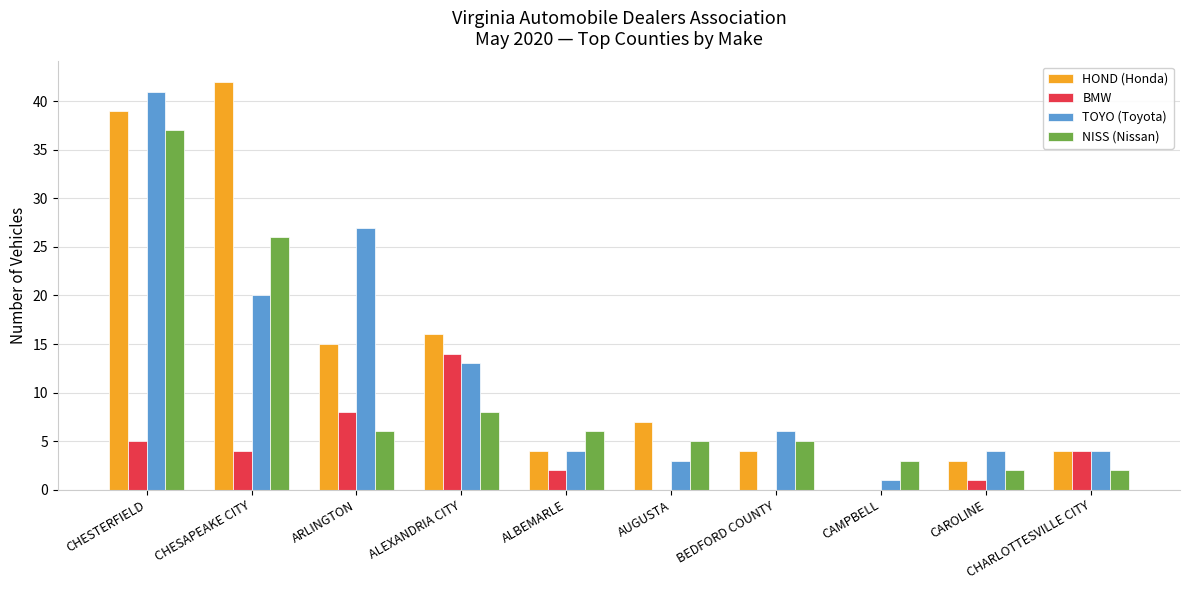

The NISS (Nissan) series shows 5 at AUGUSTA. True or false?

True